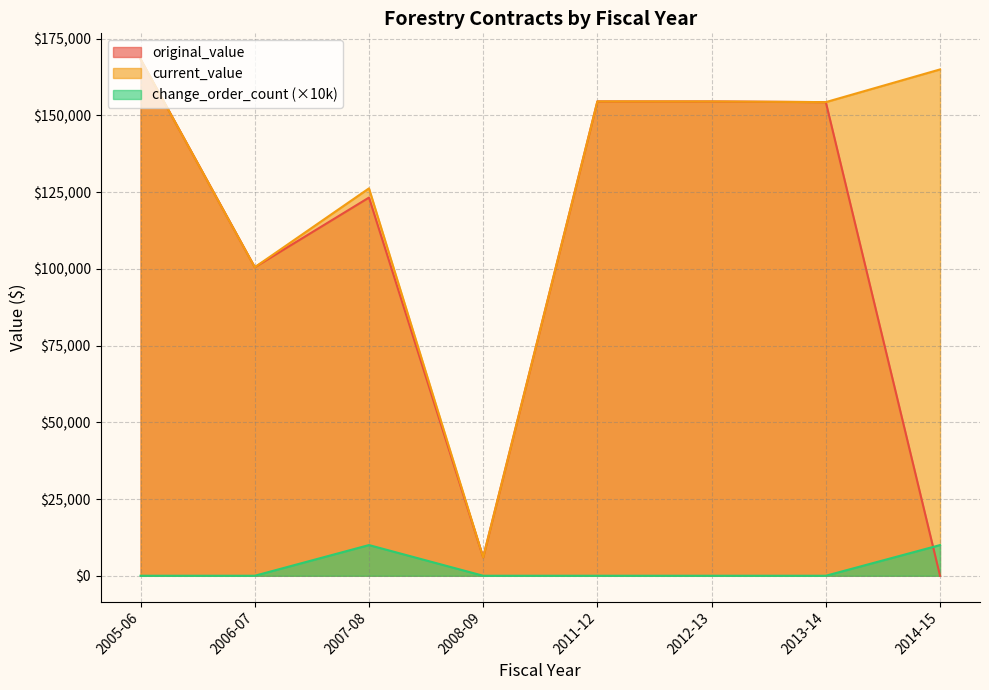

Does the chart have visible grid lines?

Yes